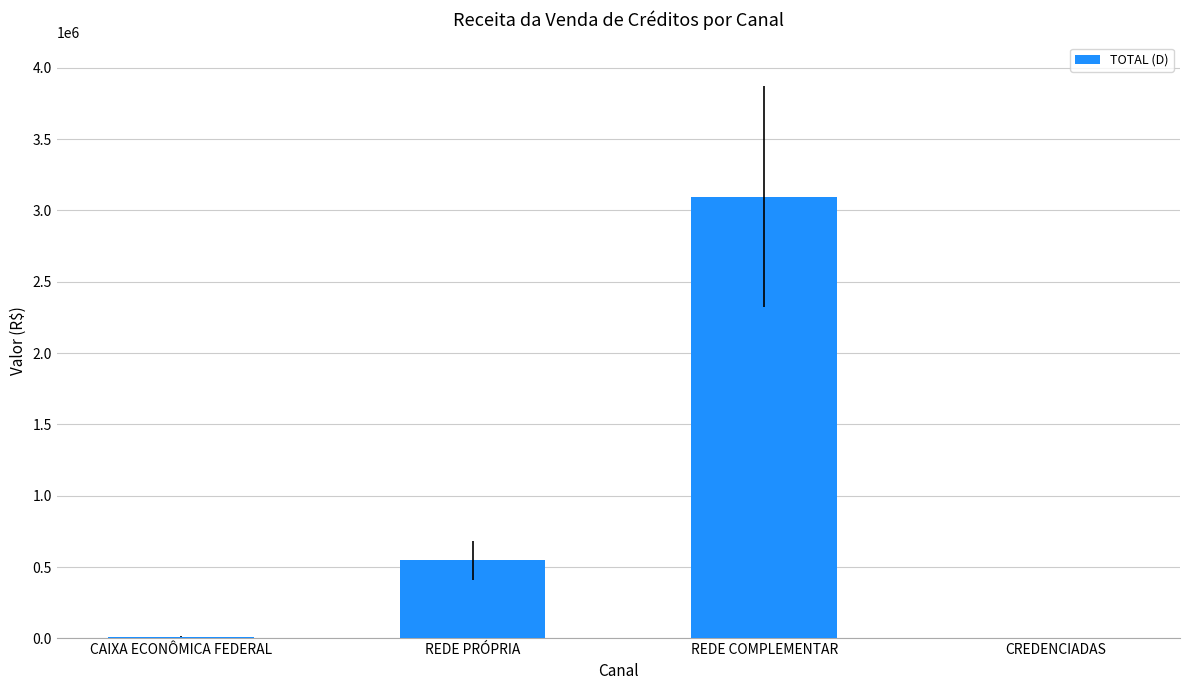

What is the greatest value displayed?

3094842.8